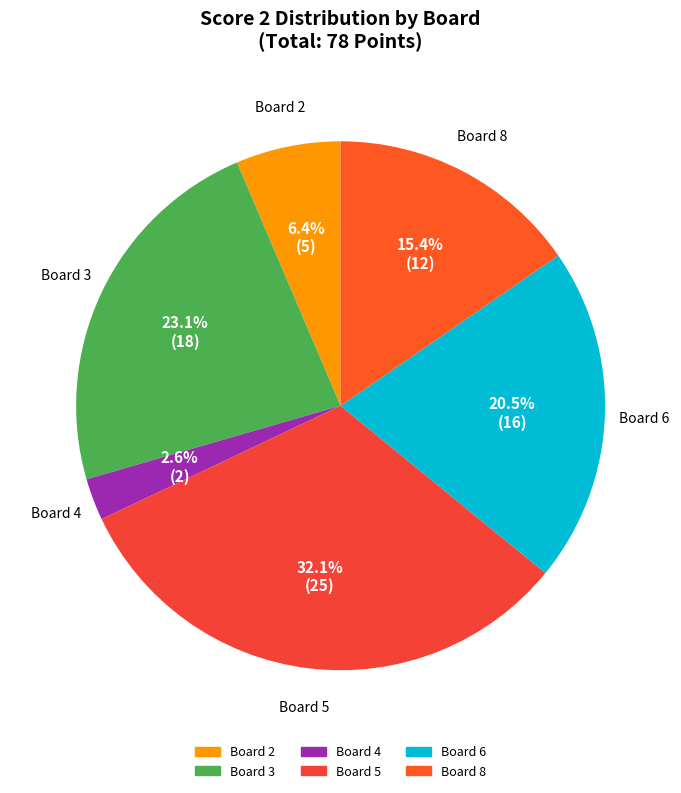

Which slice is the largest?

Board 5